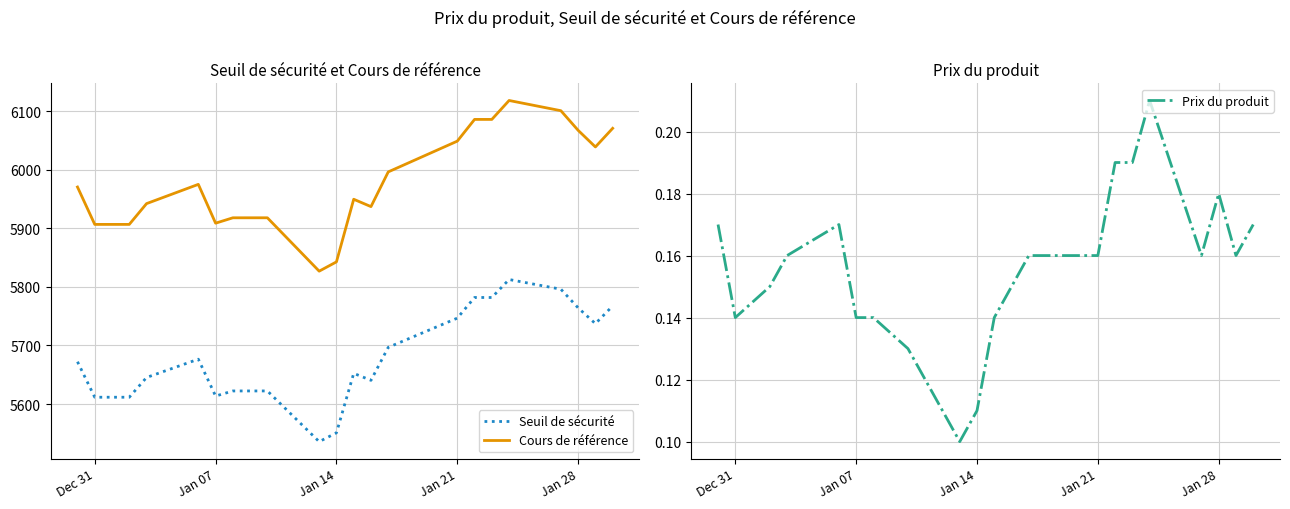

True or false: Seuil de sécurité and Cours de référence cross at least once.

False